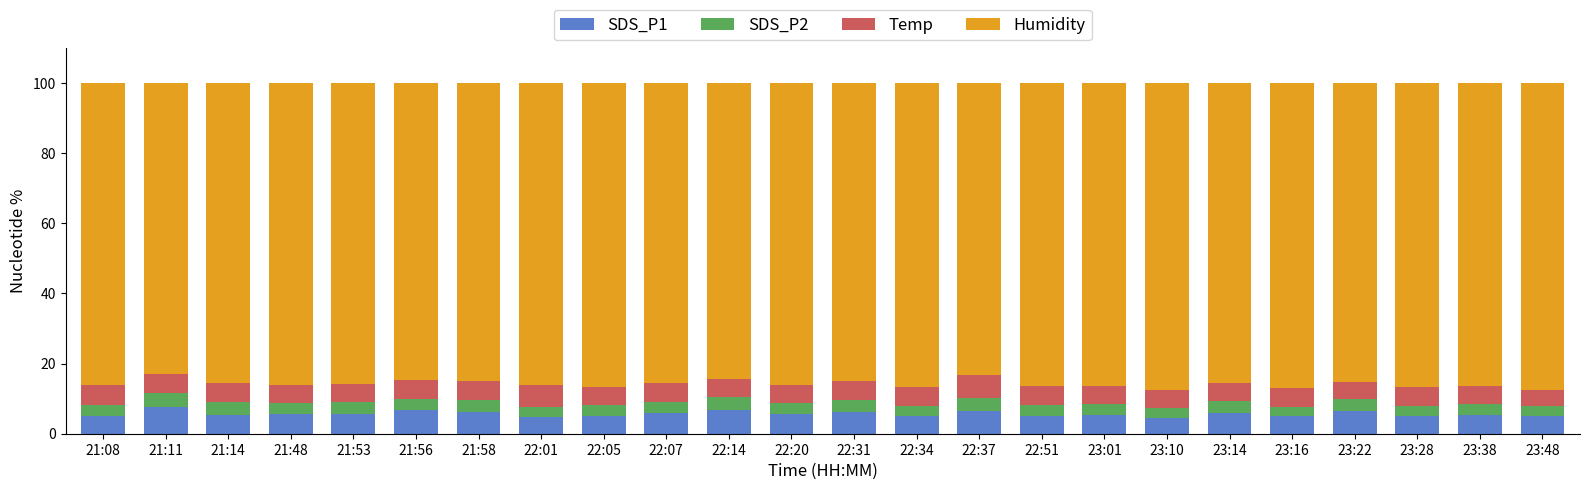

What is the total value across all series at 21:58?

100.0